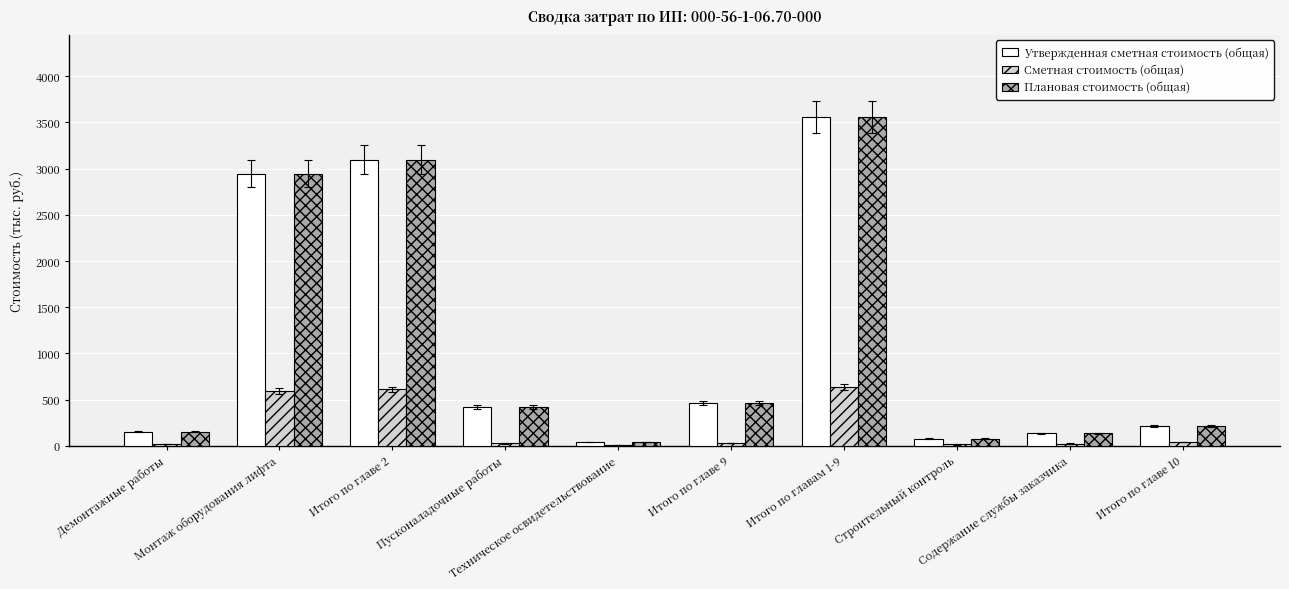

What is the sum of all Плановая стоимость (общая) values?

11093.0